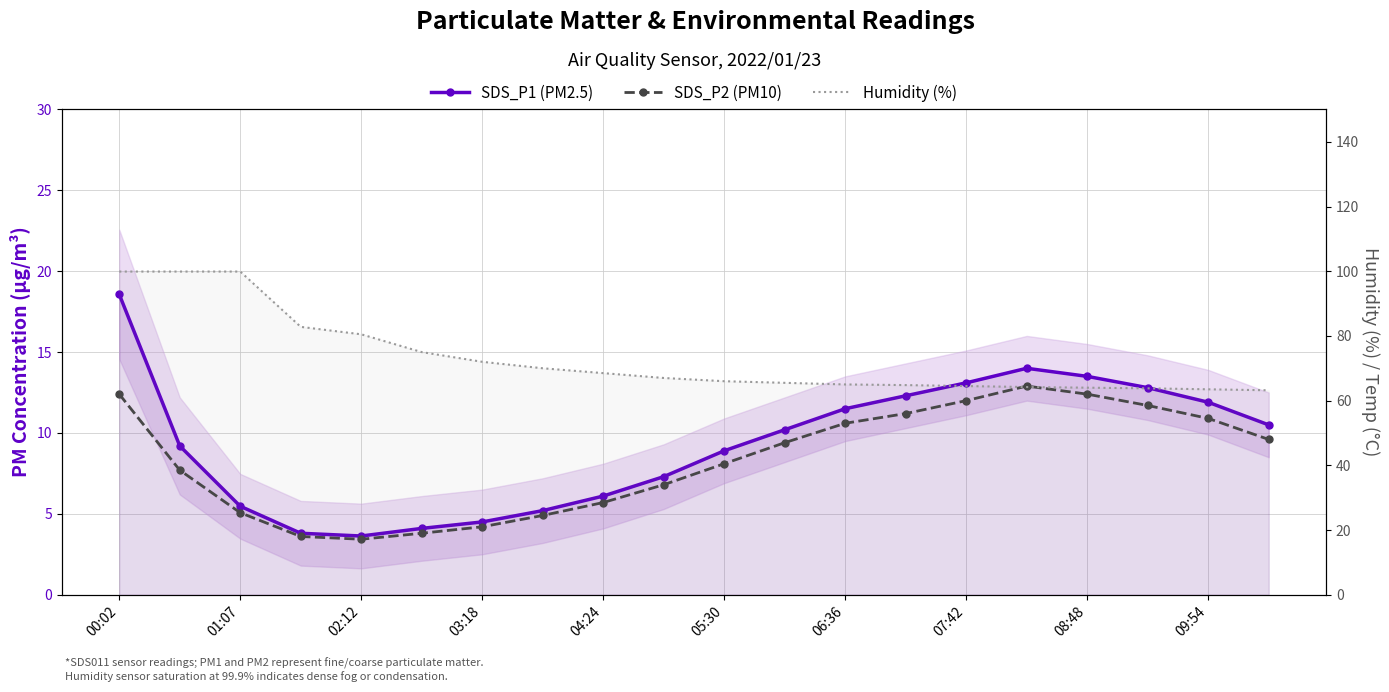

True or false: SDS_P1 (PM2.5) and Humidity (%) intersect in this chart.

False